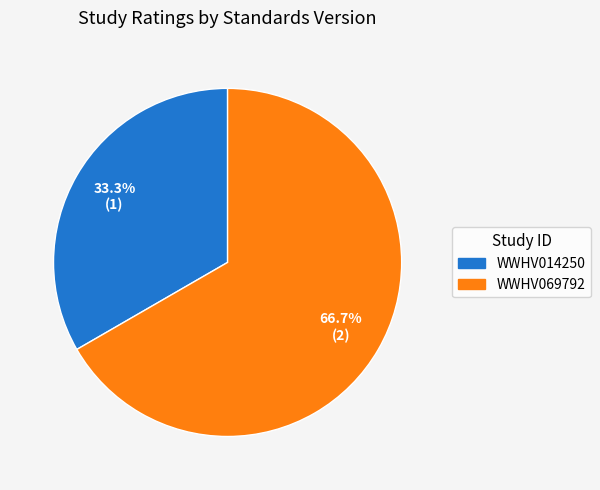

Rank the categories by value from highest to lowest.

WWHV069792, WWHV014250